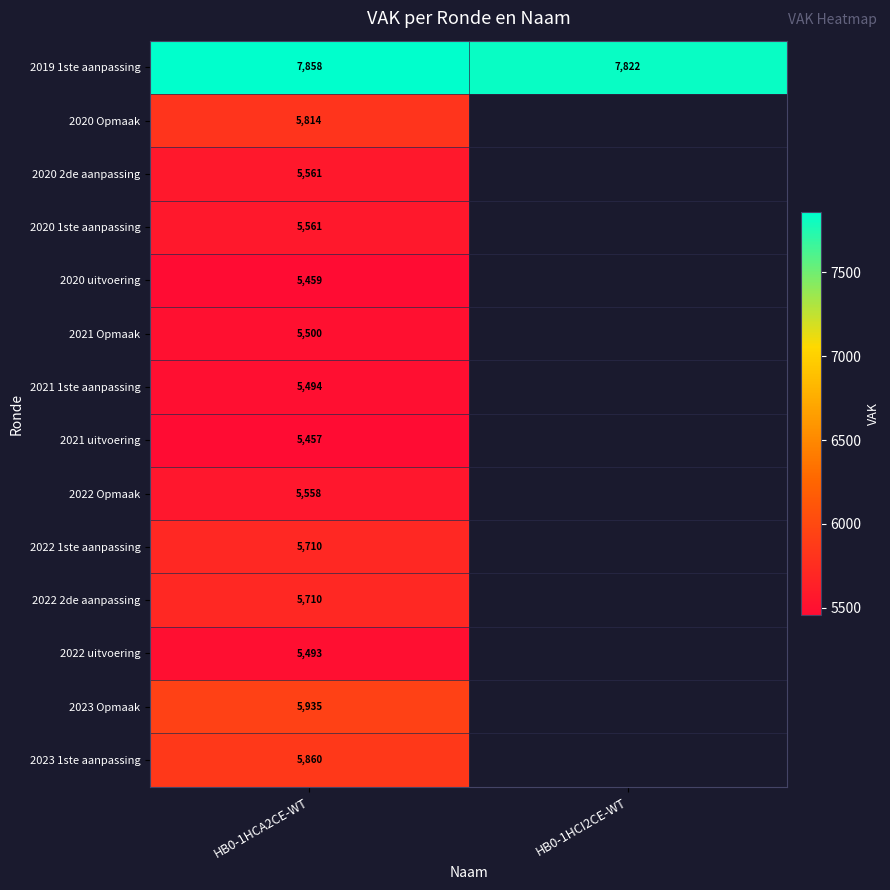

The value of 2019 1ste aanpassing at HB0-1HCI2CE-WT is 14045. True or false?

False